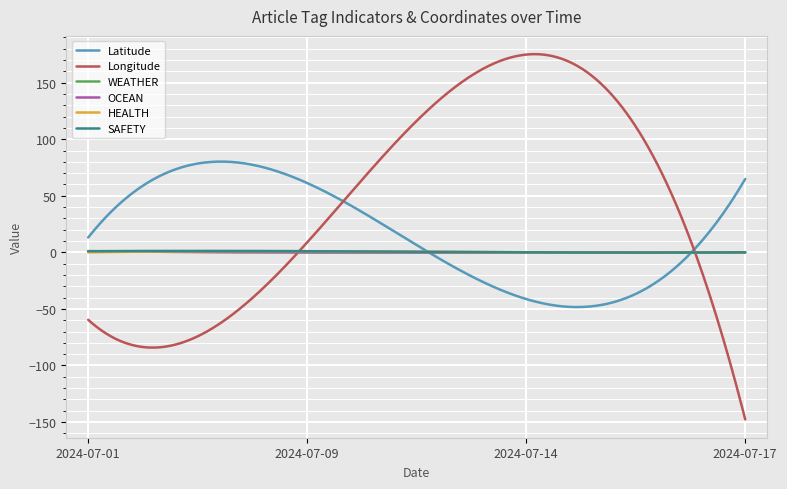

Reading left to right, transcribe all the data shown in this chart.

Latitude: 13.1	61.2	-41.3	64.8
Longitude: -59.6	8.8	174.8	-147.7
WEATHER: 1.0	0.0	0.0	0.0
OCEAN: 1.0	0.0	0.0	0.0
HEALTH: 0.0	1.0	0.0	0.0
SAFETY: 1.0	1.0	0.0	0.0